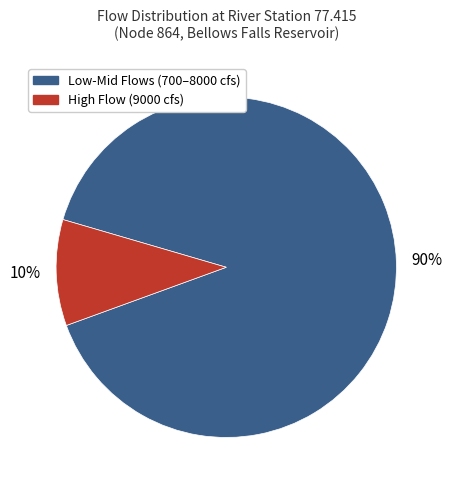

Does any single category account for the majority?

Yes